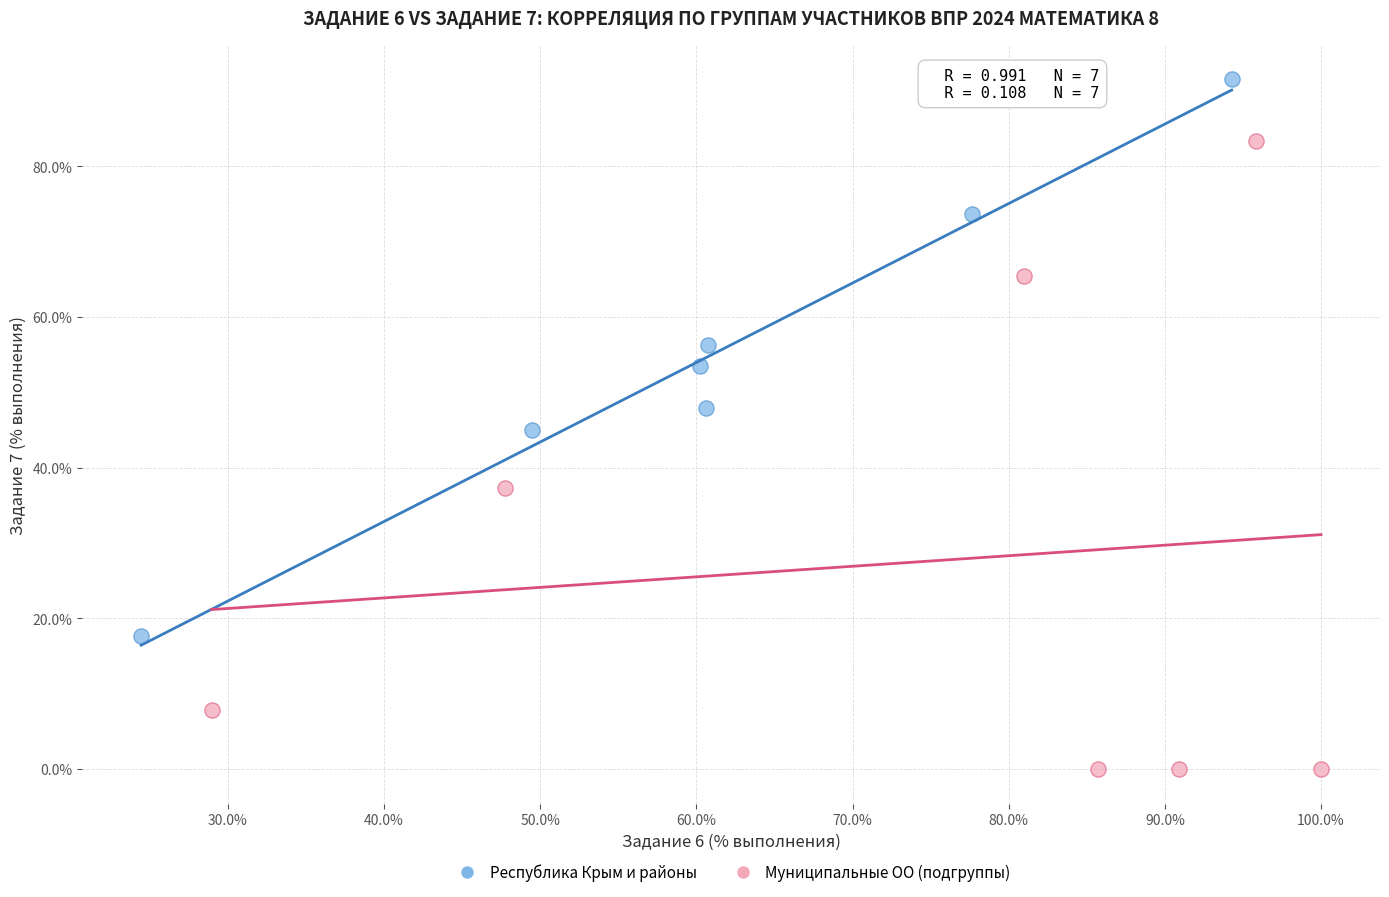

Which series contains the highest Y value?

Республика Крым и районы